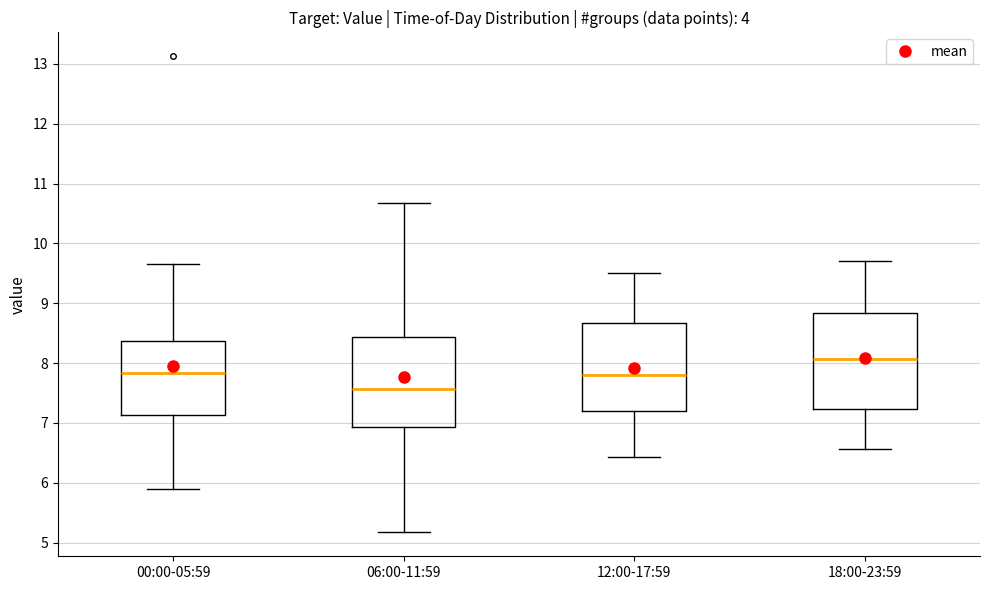

Where does the median line of the box for 06:00-11:59 sit on the y-axis? The values are not printed on the chart, so give them approximately, as read against the axis.

7.6